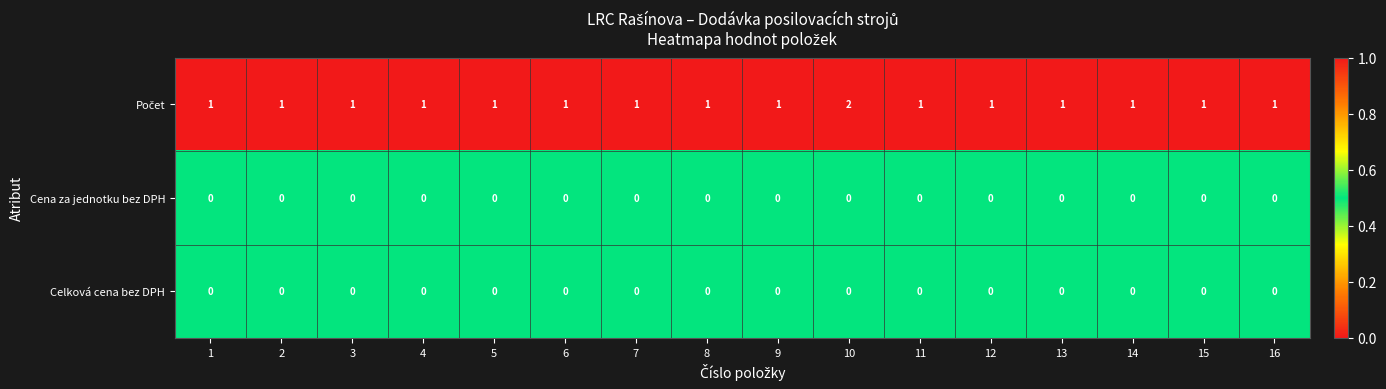

How many distinct data groups are displayed?

3